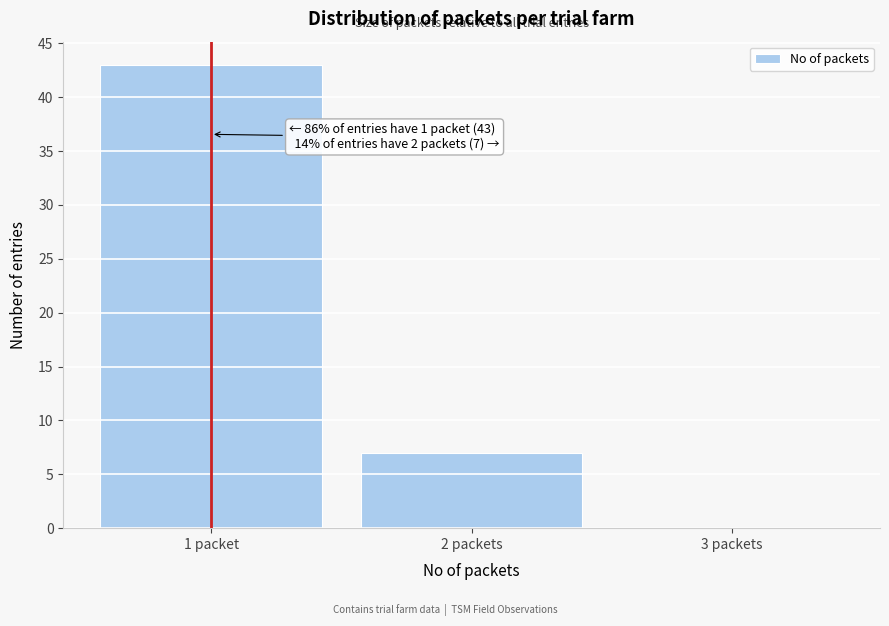

Reading left to right, what are all the values shown in this chart?

1 packet=43	2 packets=7	3 packets=0